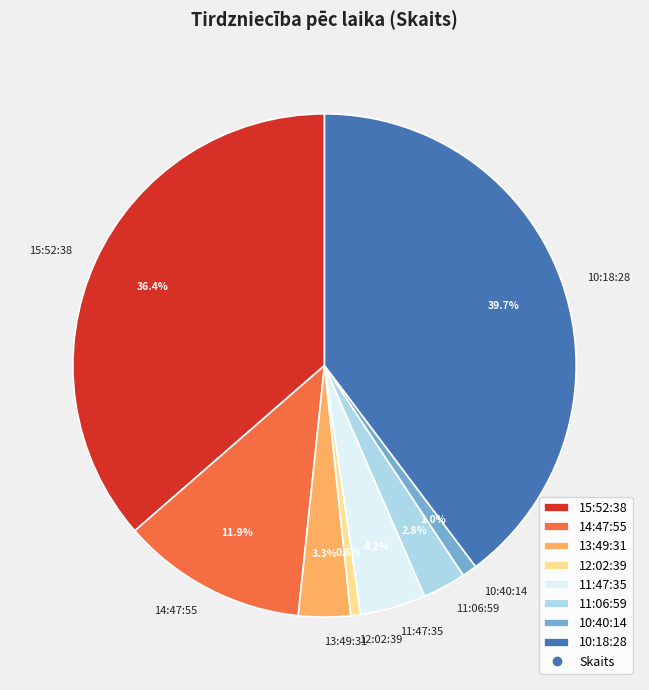

To the nearest percent, what portion does 11:47:35 represent?

4%